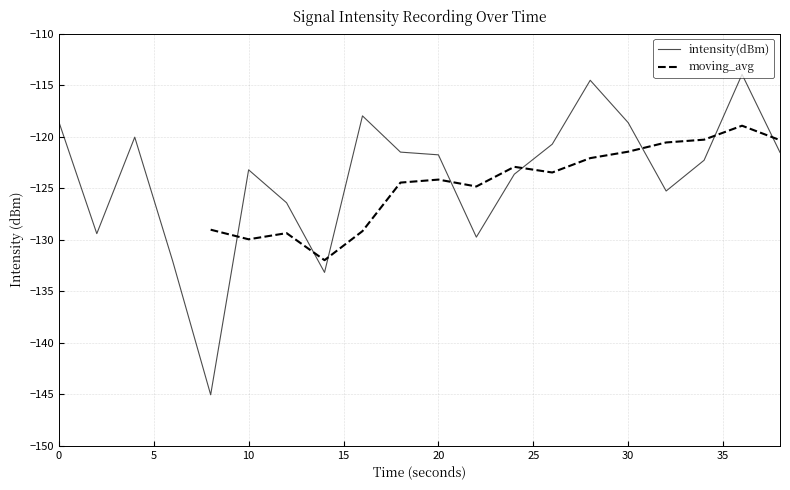

What is the change in value from 8 to 20?

+23.3